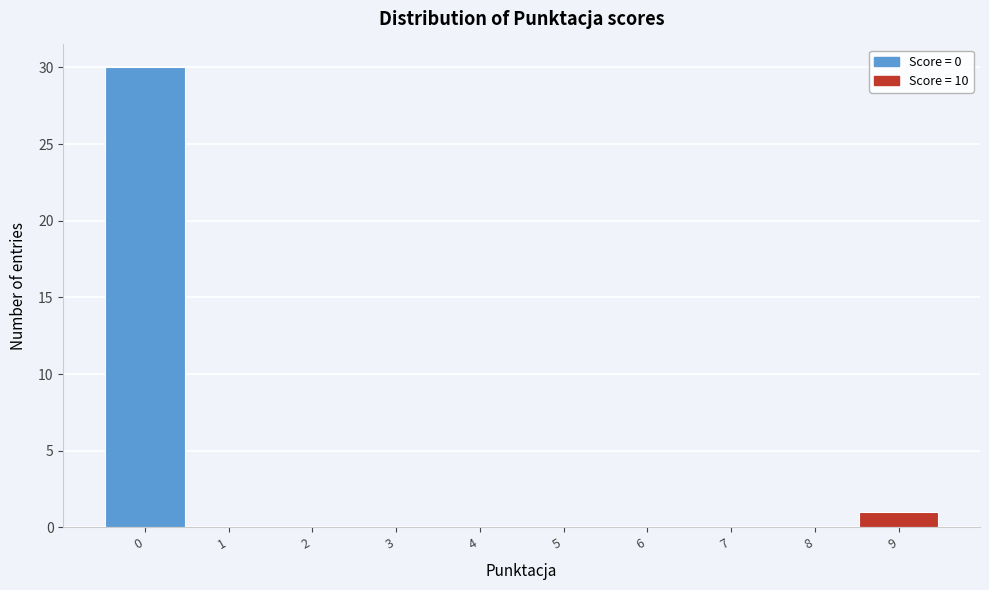

Reading right to left, transcribe all the data shown in this chart.

9=1	8=0	7=0	6=0	5=0	4=0	3=0	2=0	1=0	0=30